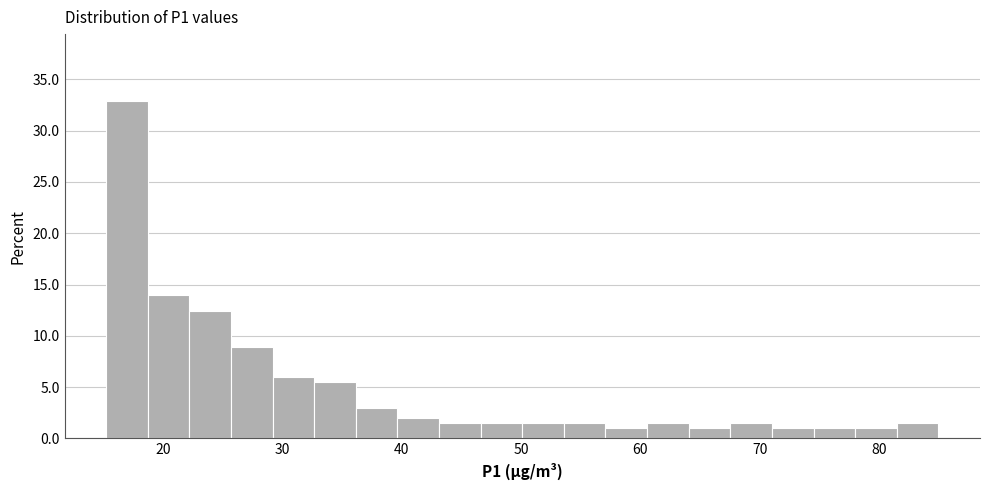

Around what value on the x-axis is the tallest bar? Give the approximate position of its centre, as read against the axis.

17